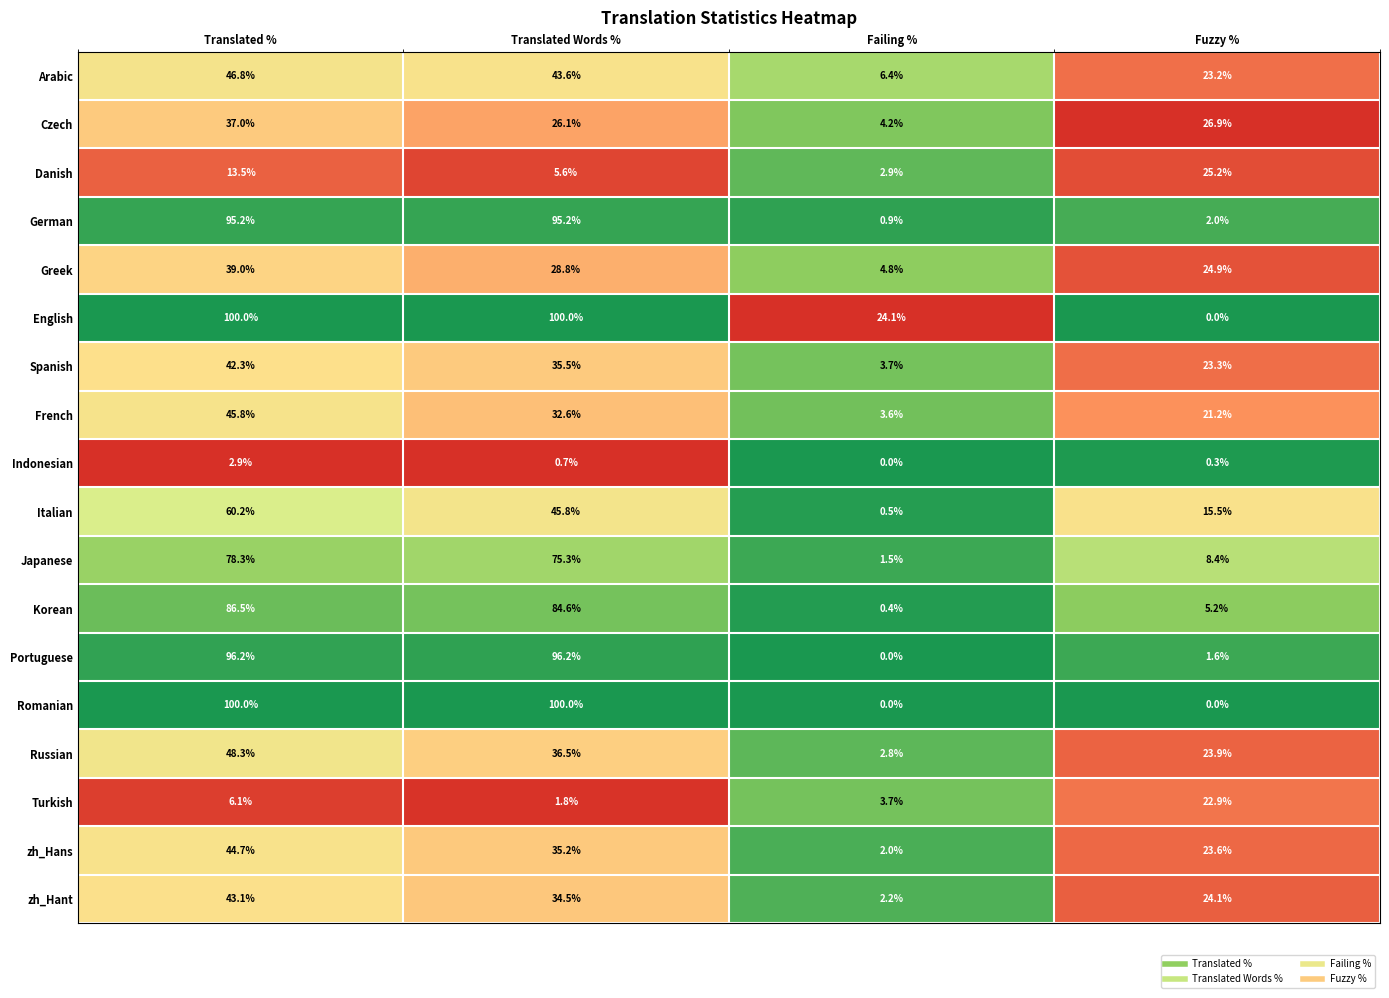

Which series changed the most between Translated % and Translated Words %?

Italian